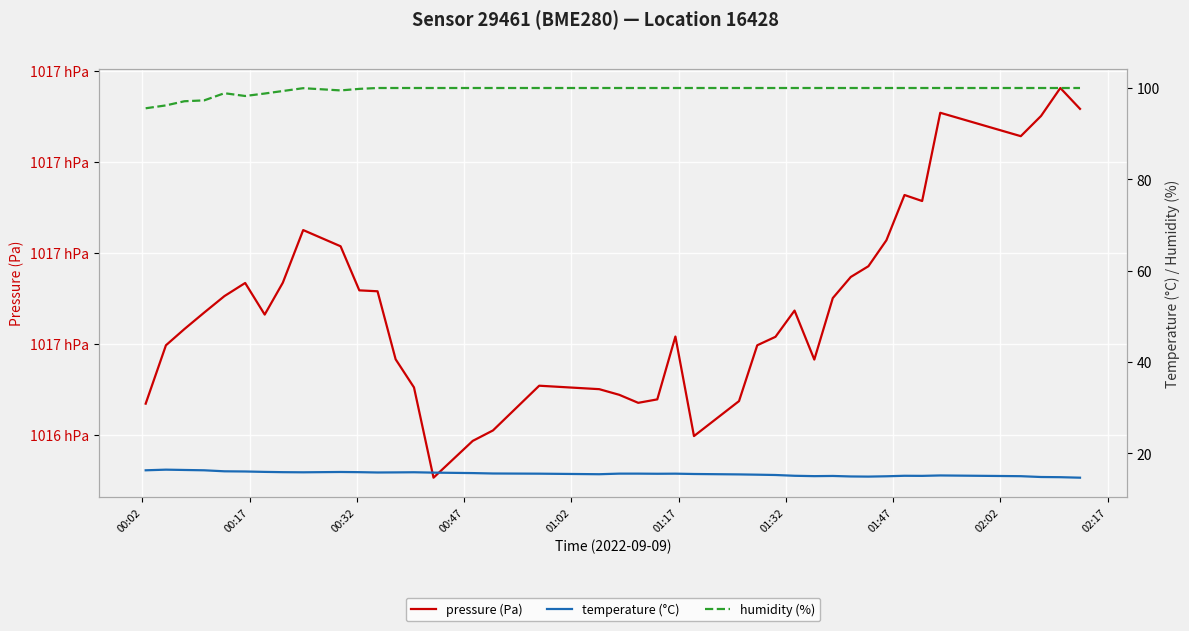

Rank the series at 02:02 from lowest to highest value.

temperature (°C), humidity (%), pressure (Pa)